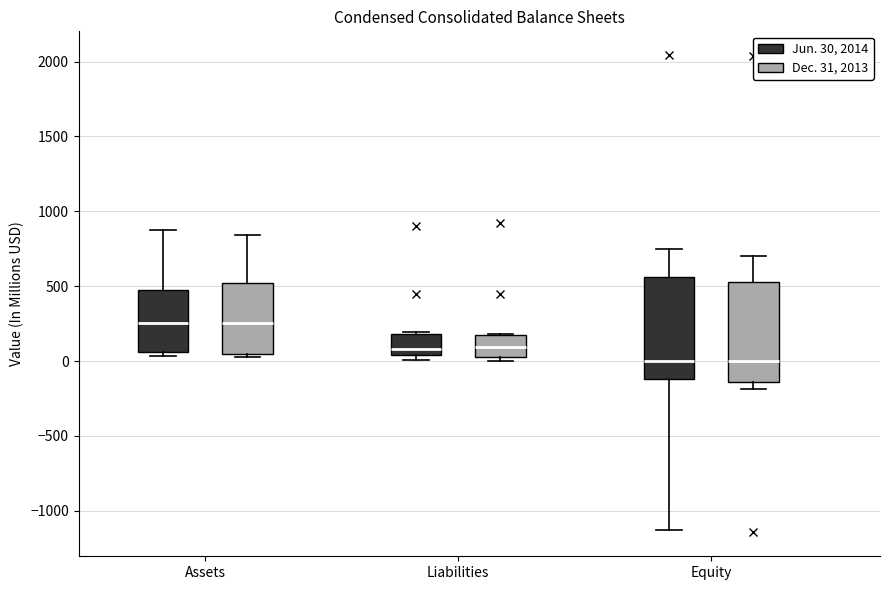

Reading left to right, read every box against the y-axis: the position of its median line, the range the box covers, and the ends of its whiskers. The values are not printed on the chart, so give them approximately, as read against the axis.

Assets (Jun. 30, 2014): median 250, box 50 to 500, whiskers 50 (just below the box's lower edge) to 900
Assets (Dec. 31, 2013): median 250, box 50 to 500, whiskers 50 (just below the box's lower edge) to 850
Liabilities (Jun. 30, 2014): median 100, box 50 to 200, whiskers 0 to 200
Liabilities (Dec. 31, 2013): median 100, box 50 to 150, whiskers 0 to 200
Equity (Jun. 30, 2014): median 0, box -100 to 550, whiskers -1150 to 750
Equity (Dec. 31, 2013): median 0, box -150 to 550, whiskers -200 to 700